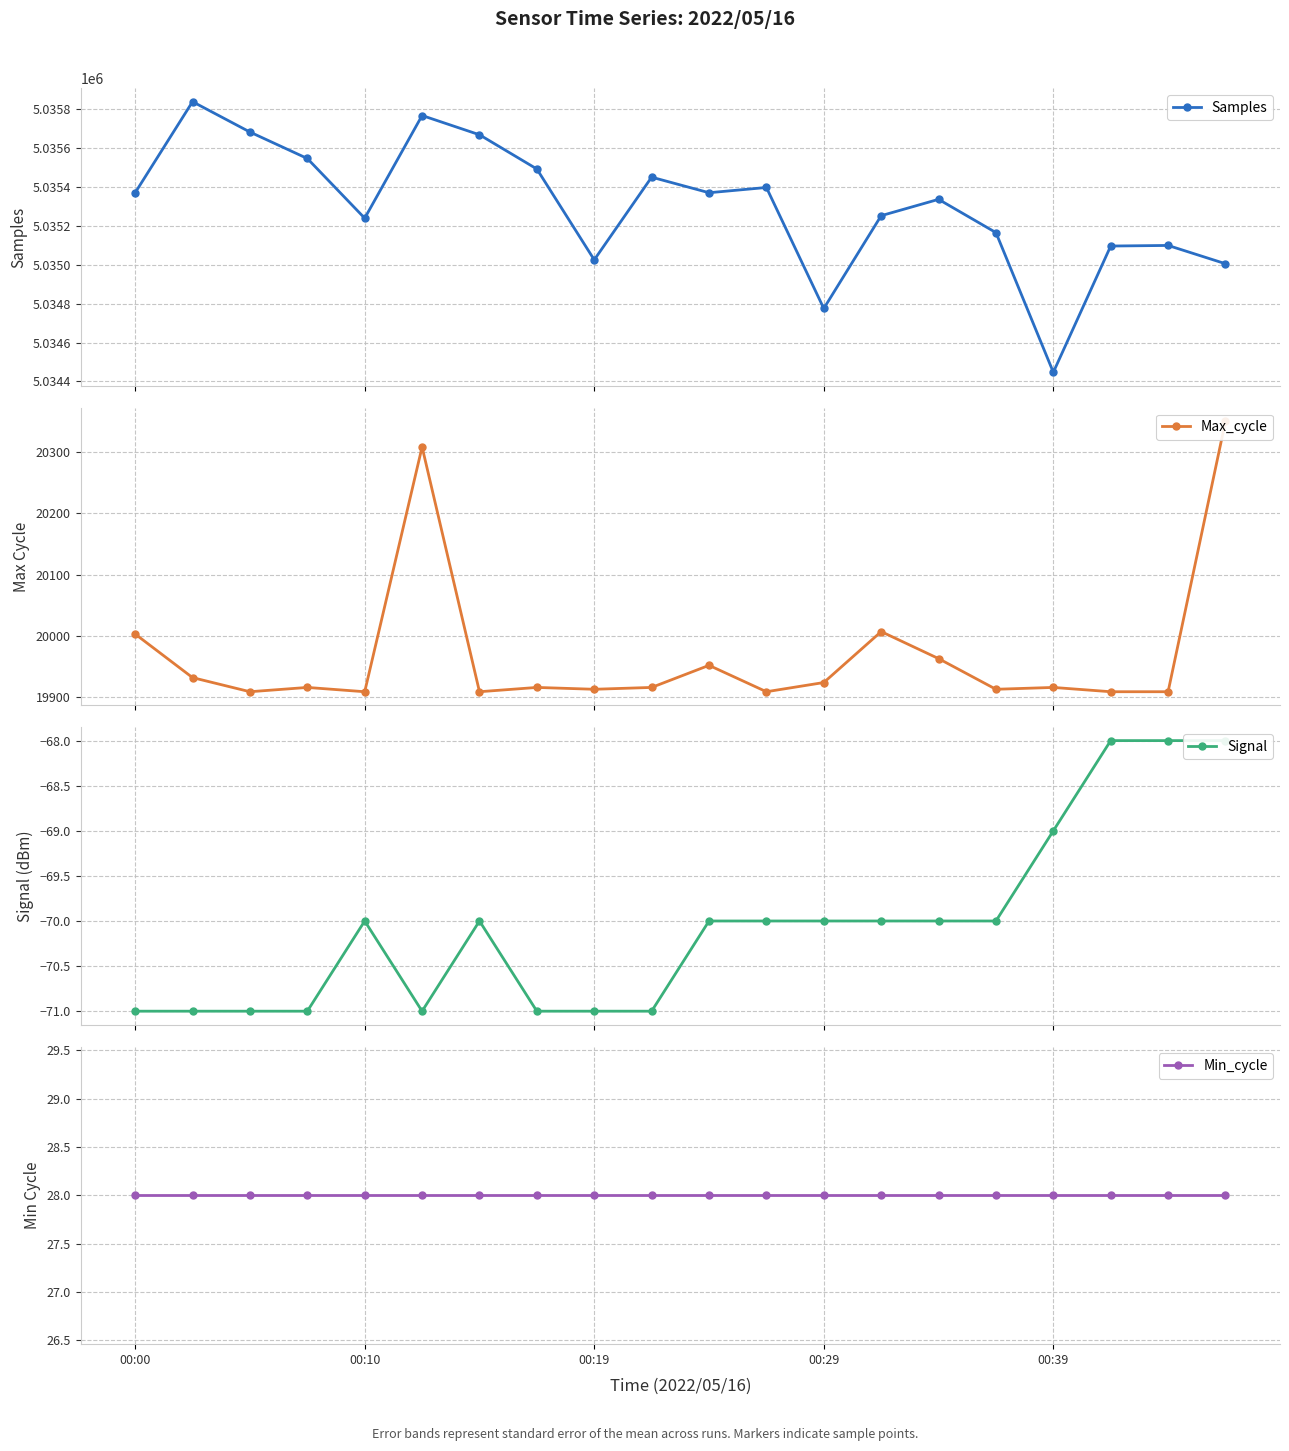

Reading left to right, what are all the values shown in this chart?

Samples: 5035370	5035838	5035682	5035546	5035239	5035767	5035668	5035492	5035025	5035450	5035370	5035397	5034775	5035252	5035336	5035165	5034447	5035096	5035099	5035005
Max_cycle: 20003	19932	19909	19916	19909	20308	19909	19916	19913	19916	19952	19909	19924	20007	19963	19913	19916	19909	19909	20350
Signal: -71	-71	-71	-71	-70	-71	-70	-71	-71	-71	-70	-70	-70	-70	-70	-70	-69	-68	-68	-68
Min_cycle: 28	28	28	28	28	28	28	28	28	28	28	28	28	28	28	28	28	28	28	28